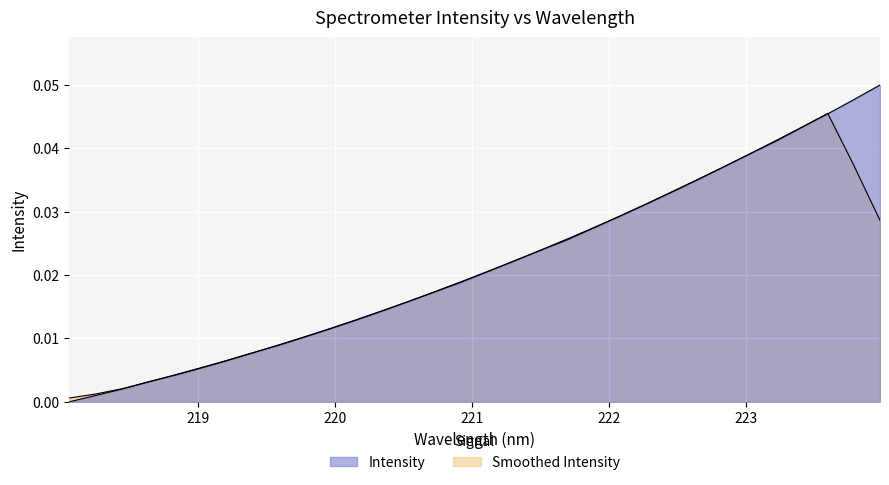

How many lines are shown in the chart?

2